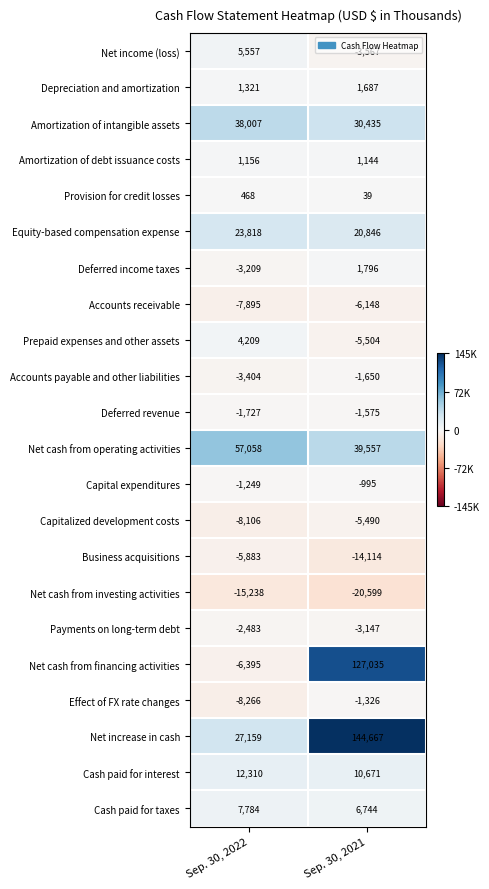

The value of Net cash from operating activities at Sep. 30, 2021 is 39557. True or false?

True